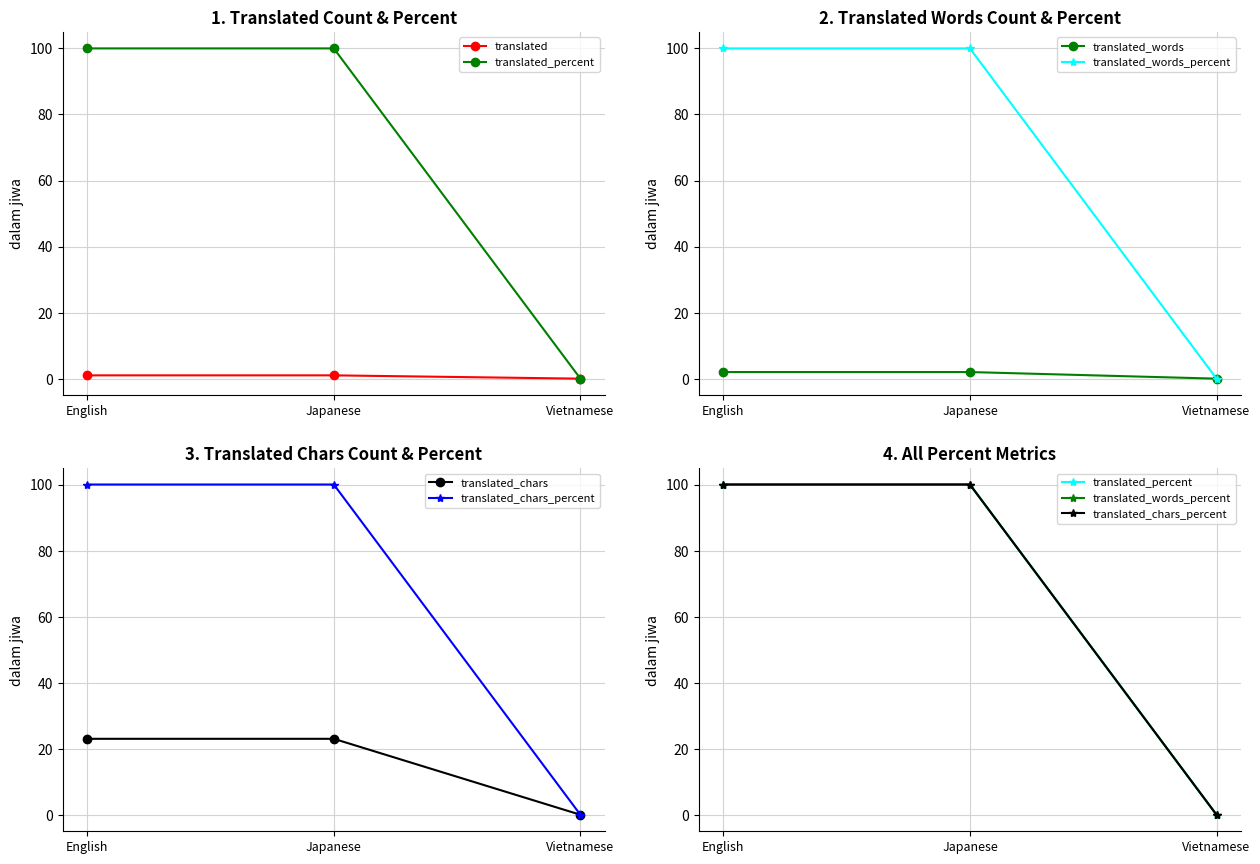

What is the sum of all translated_words_percent values?

200